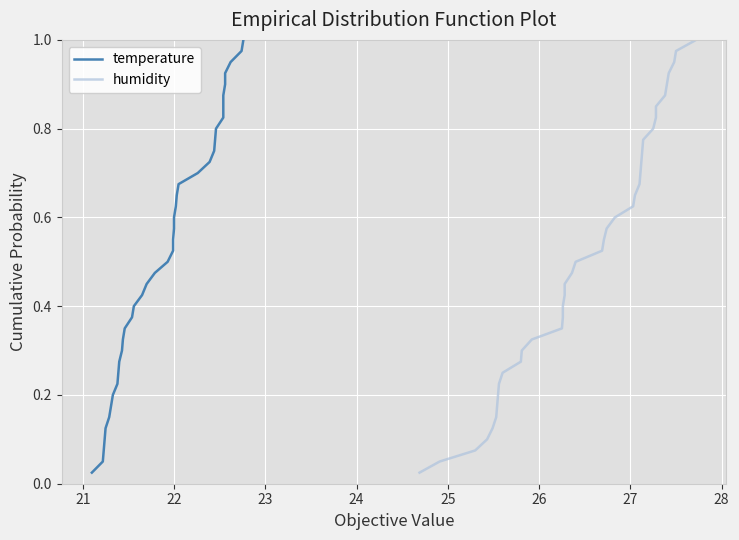

How many series are shown in this chart?

2